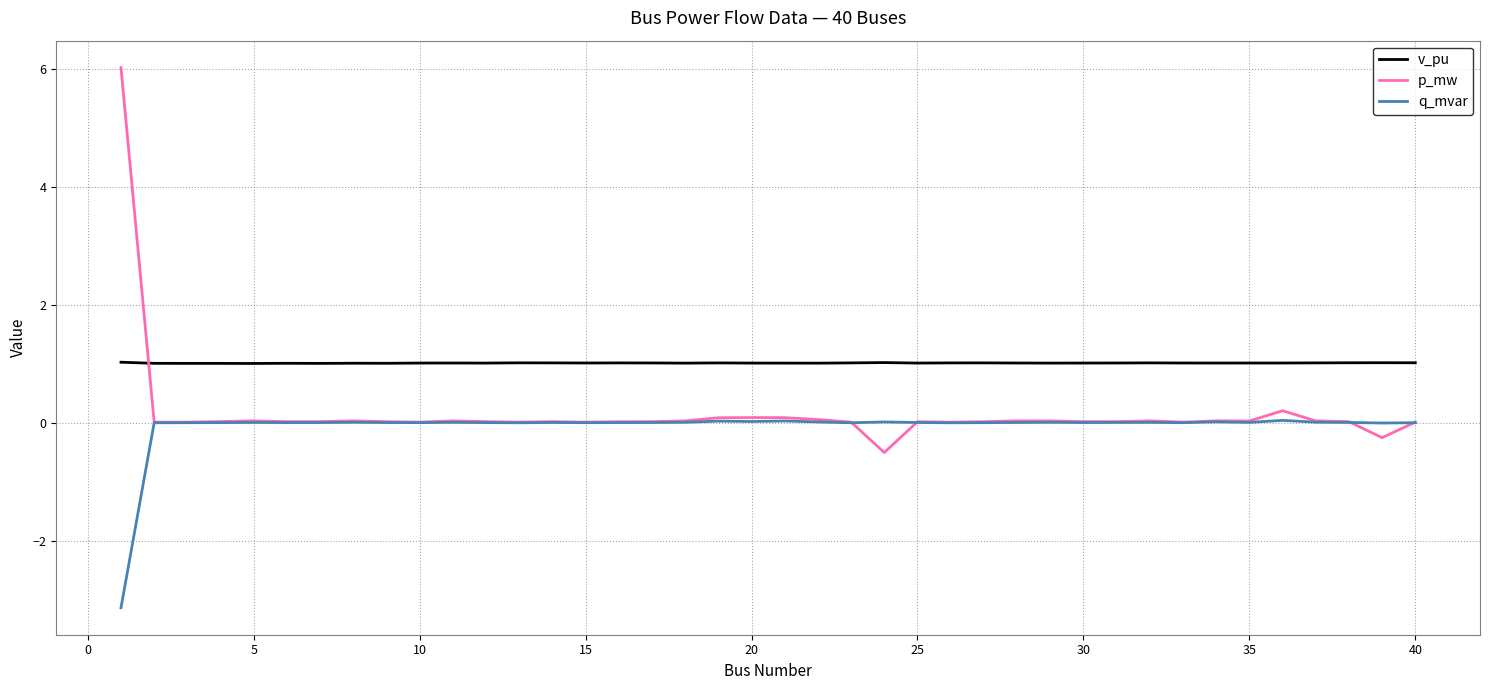

After their last crossing, which series has the higher values: p_mw or v_pu?

v_pu